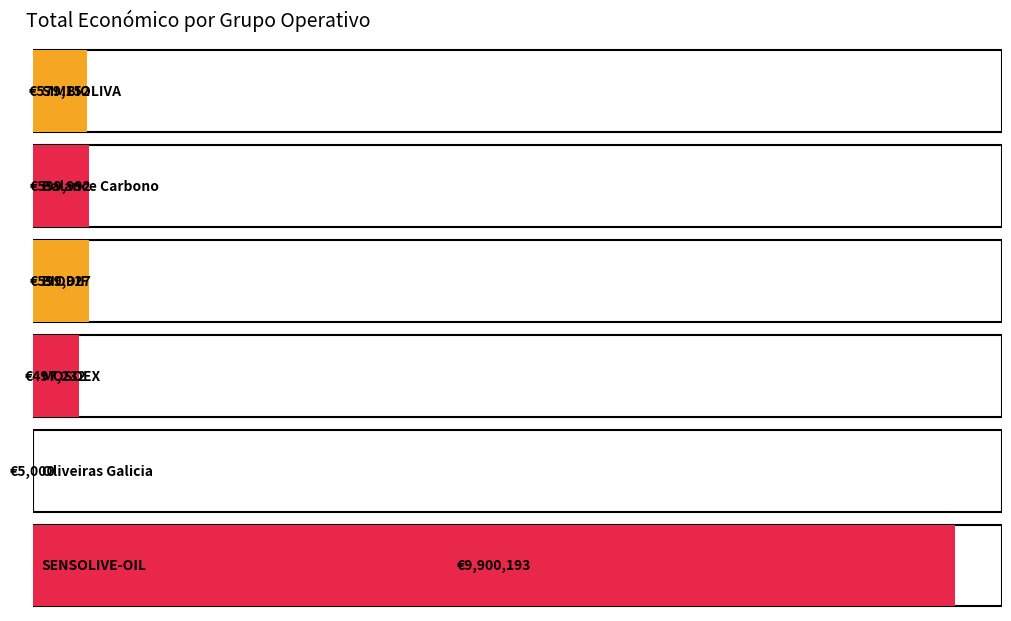

What is the average value?

2030249